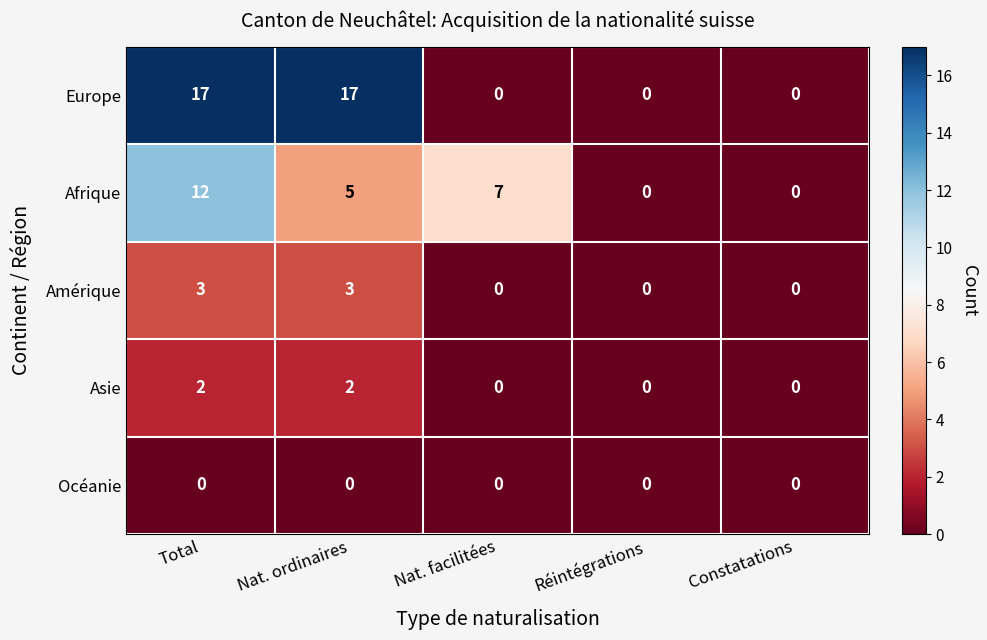

What is the sum of all Amérique values?

6